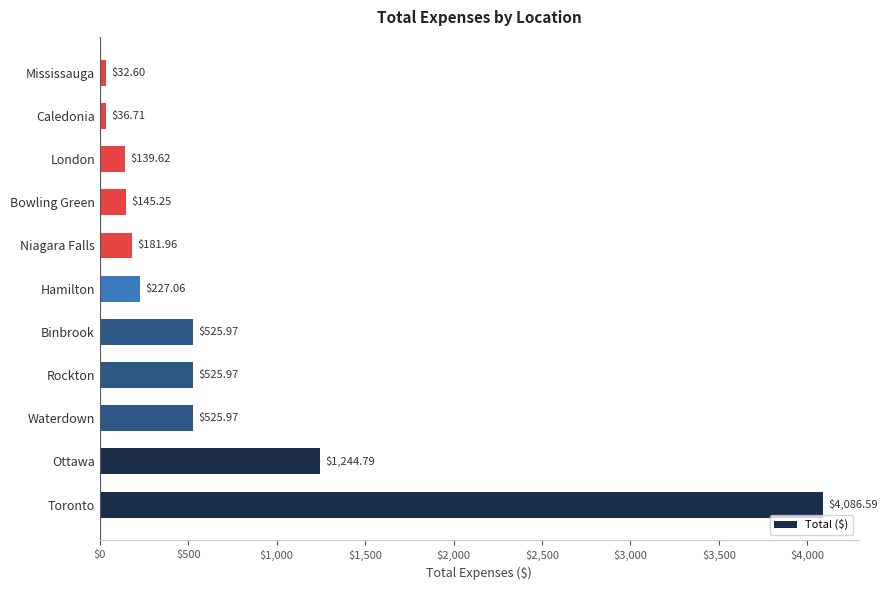

What is the change in value from Hamilton to Bowling Green?

-81.8